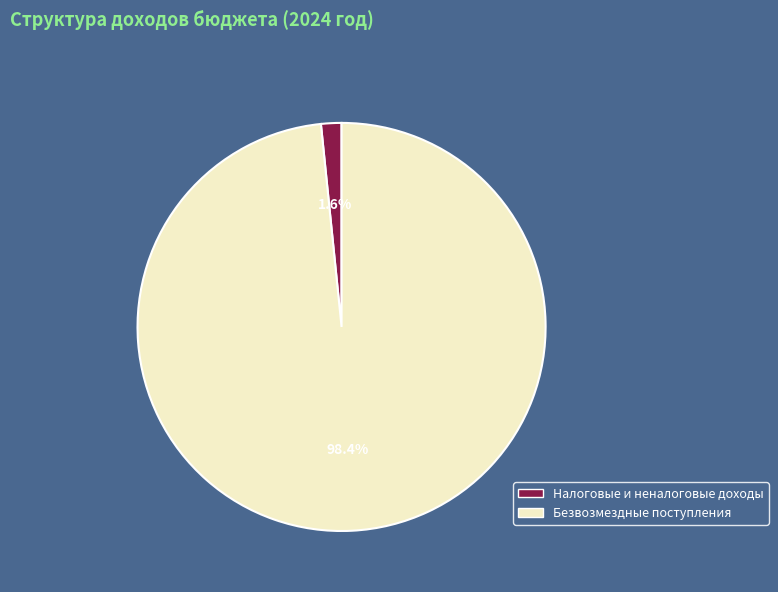

The Безвозмездные поступления slice represents 98% of the pie. True or false?

True